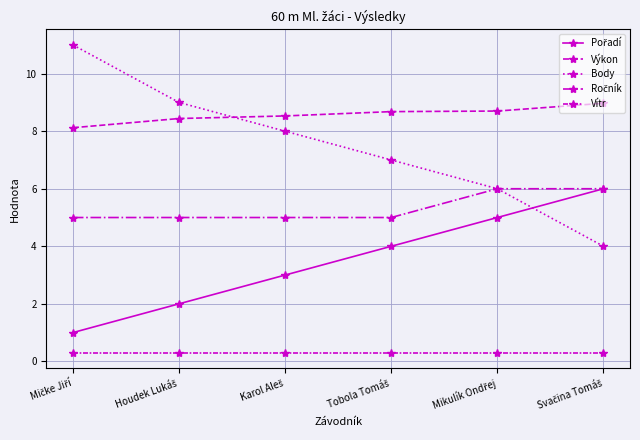

Where is Body nearest to the value 7?

Tobola Tomáš